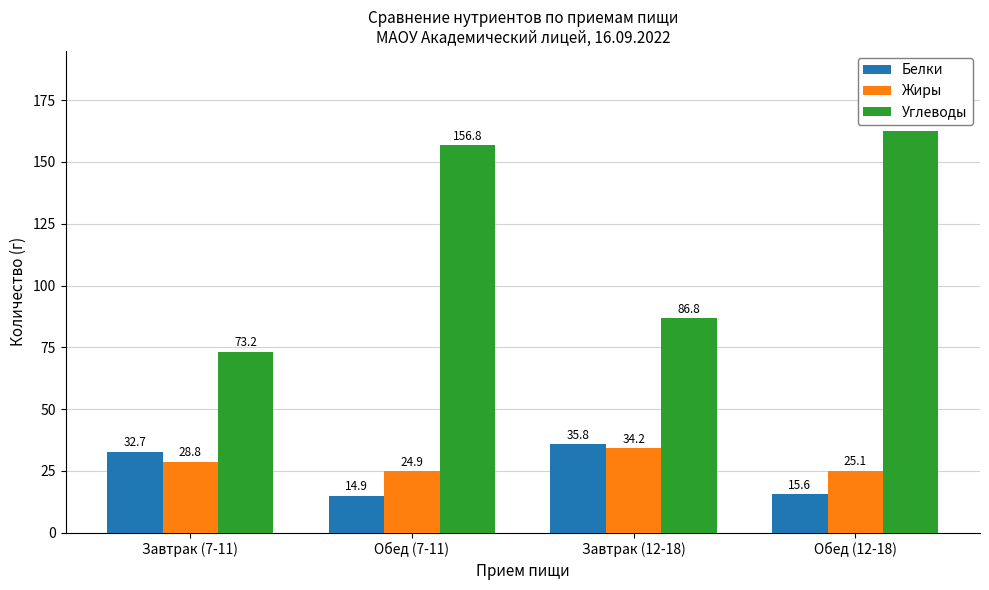

What value does the Жиры series have at Обед (12-18)?

25.1